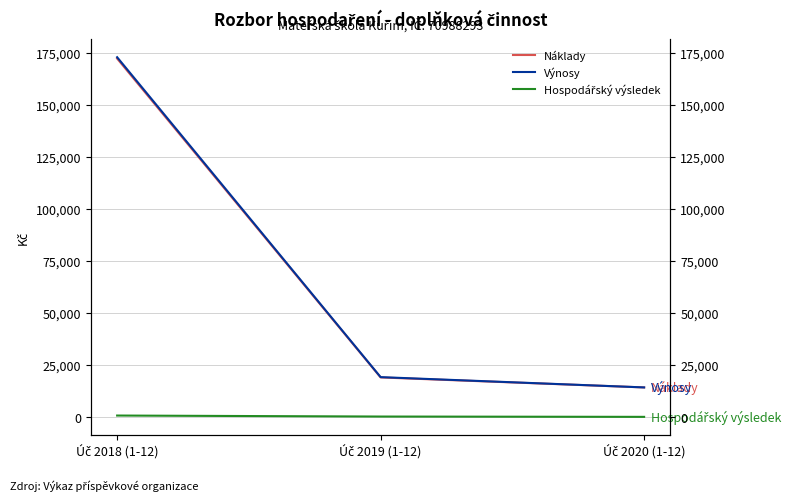

At which label does Hospodářský výsledek reach its peak?

Úč 2018 (1-12)